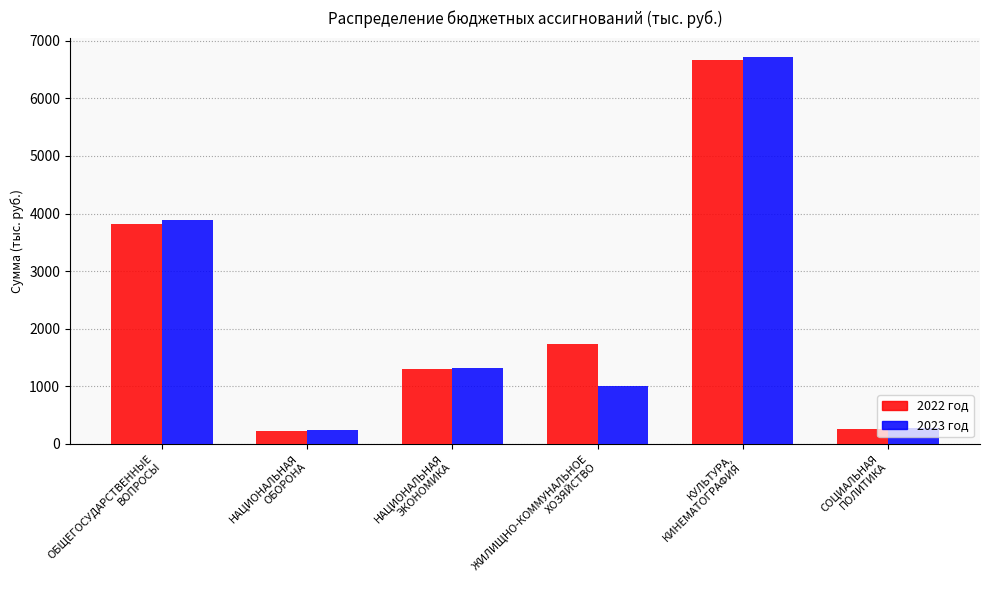

What is the value of the 2022 год bar at the 6th from the left?

252.1